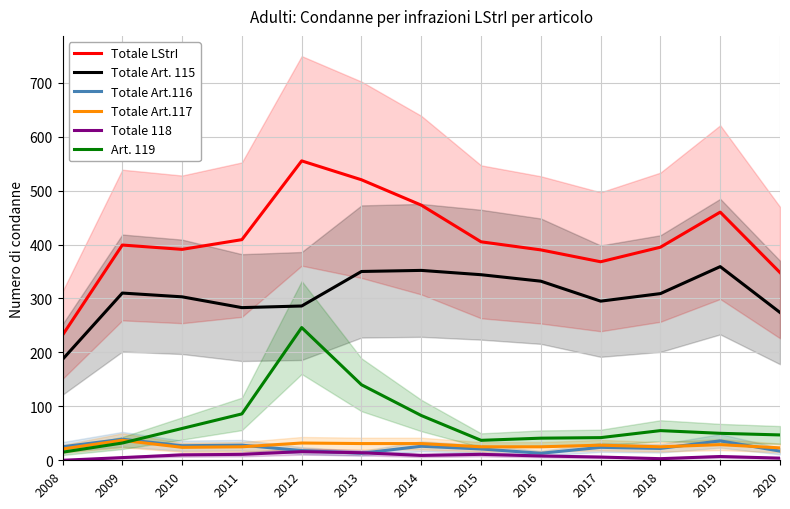

What is the value of the Totale Art.116 point at the 9th from the left?

13